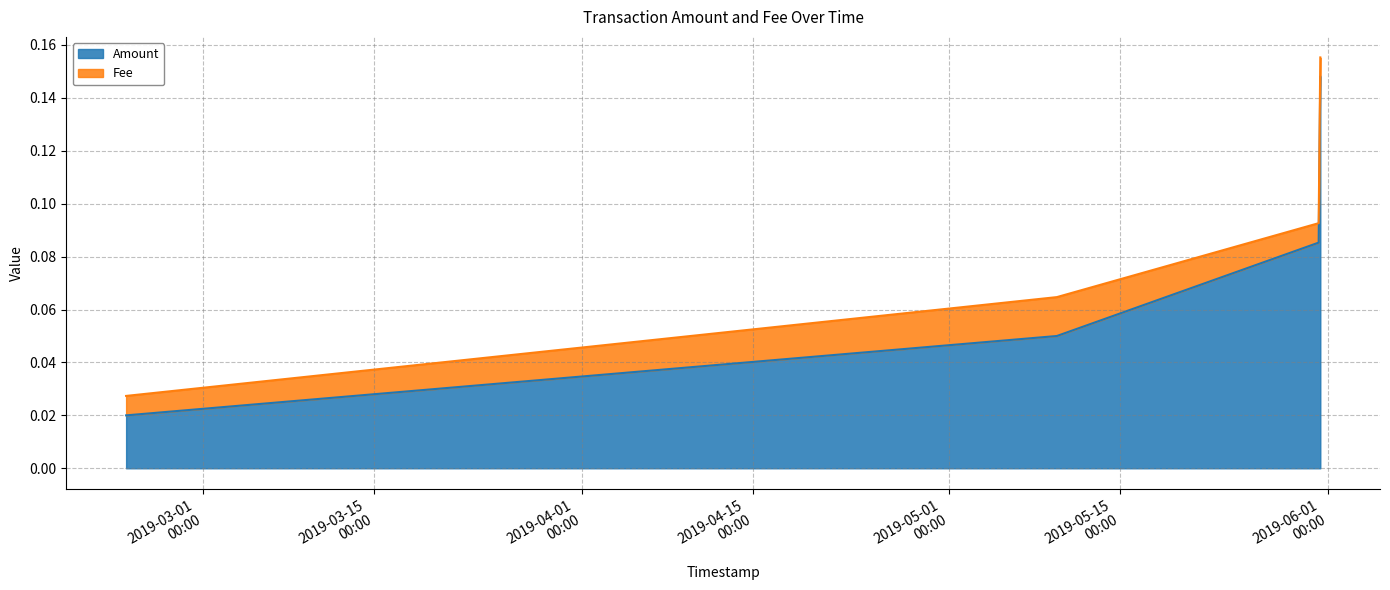

True or false: Fee and Amount cross at least once.

False